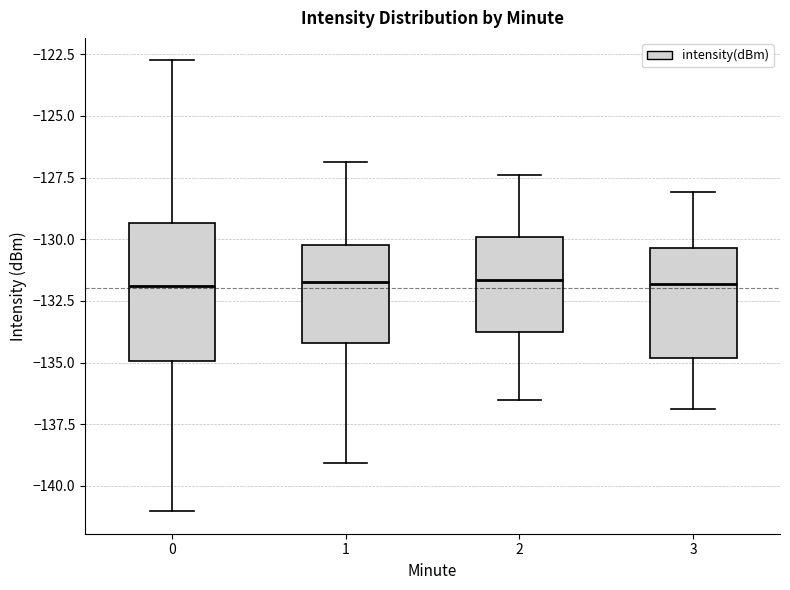

Reading left to right, read every box against the y-axis: the position of its median line, the range the box covers, and the ends of its whiskers. The values are not printed on the chart, so give them approximately, as read against the axis.

0: median -132.0, box -135.0 to -129.5, whiskers -141.0 to -122.5
1: median -132.0, box -134.0 to -130.5, whiskers -139.0 to -127.0
2: median -131.5, box -134.0 to -130.0, whiskers -136.5 to -127.5
3: median -132.0, box -135.0 to -130.5, whiskers -137.0 to -128.0